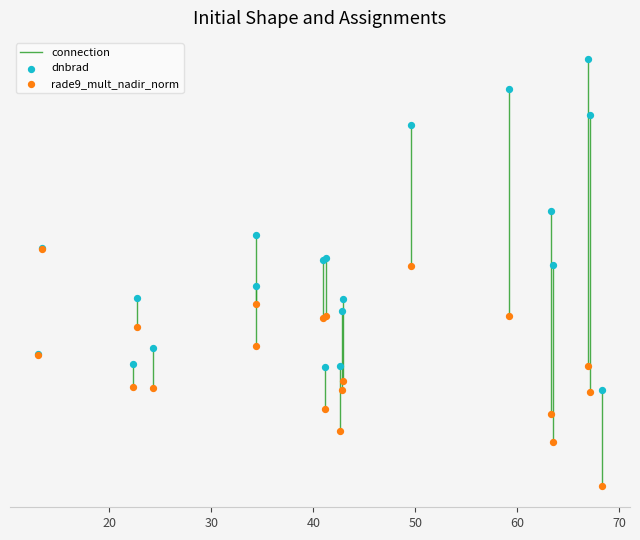

What are all the series names shown in the legend?

dnbrad, rade9_mult_nadir_norm